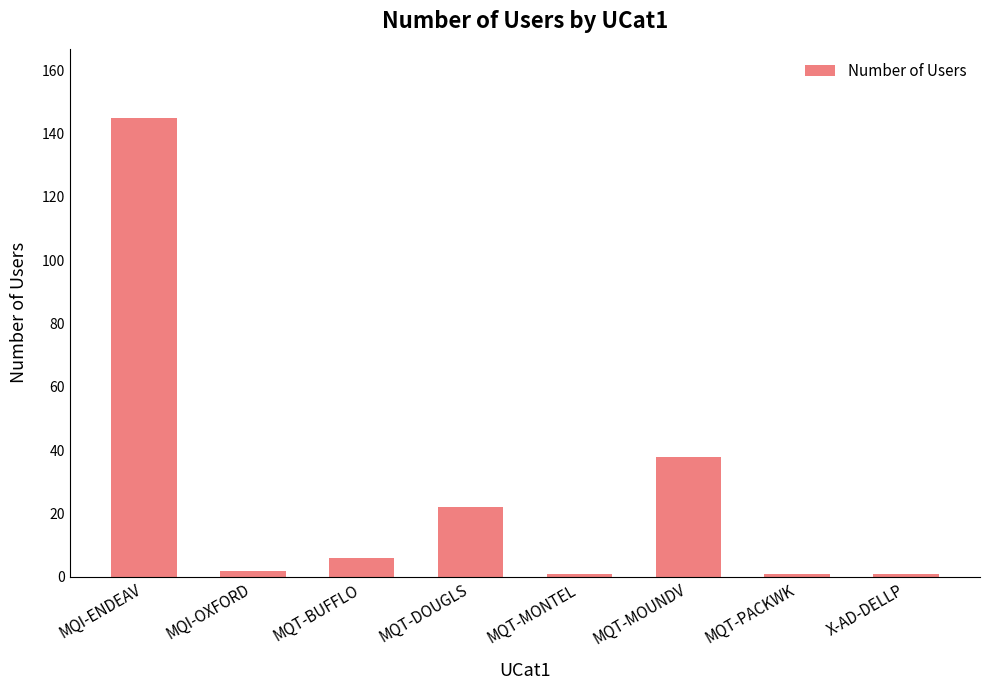

Does the chart contain any negative values?

No